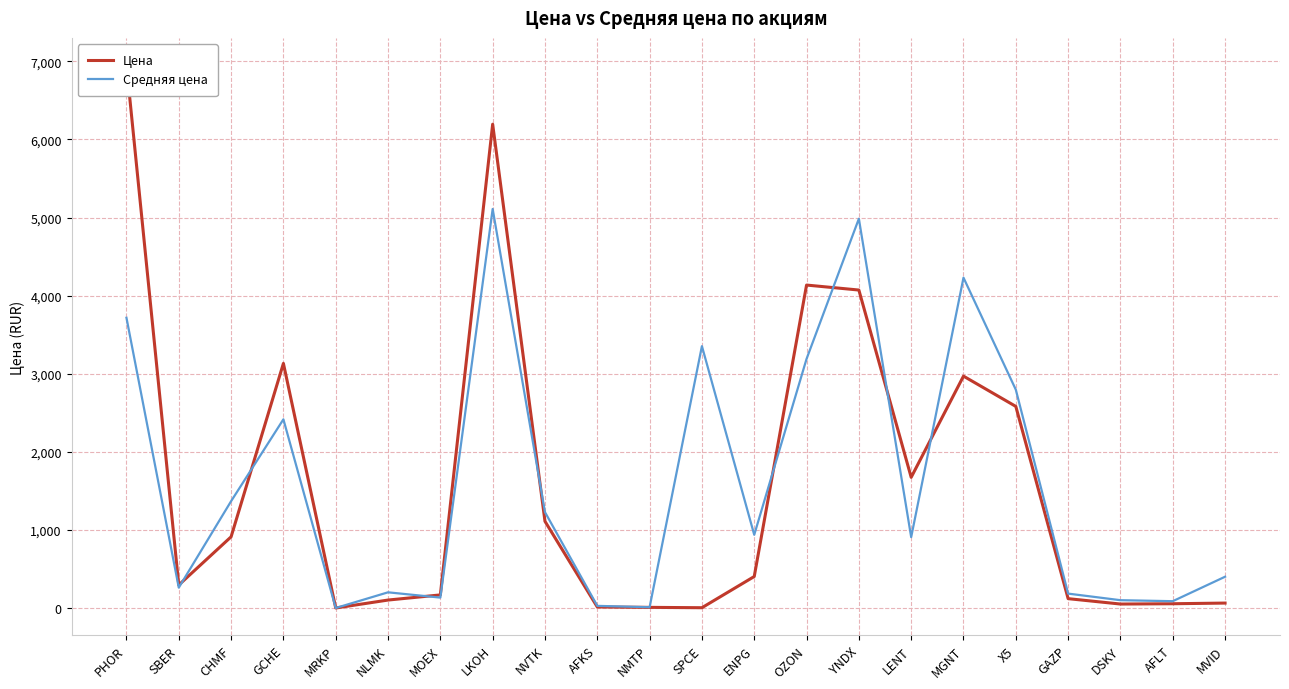

How many series are shown in this chart?

2